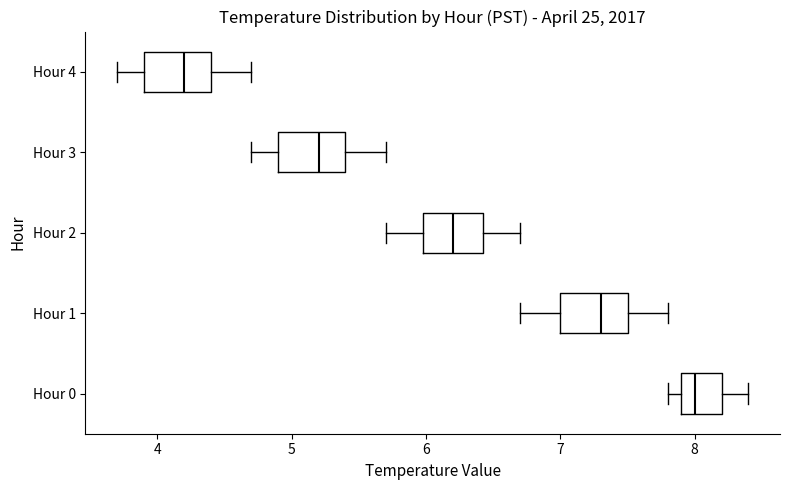

Where does the right whisker of the box for Hour 3 end on the x-axis? The values are not printed on the chart, so give them approximately, as read against the axis.

5.7